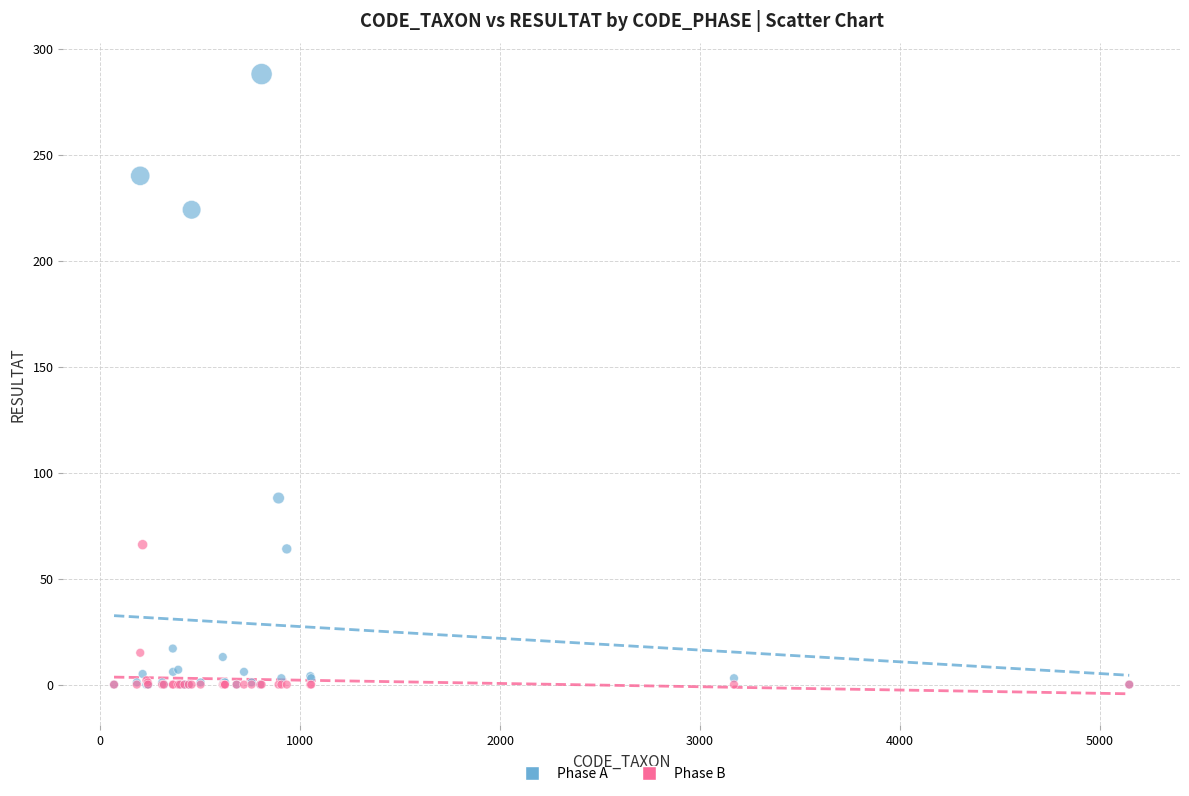

Across all series, what Y value is closest to 144?

88